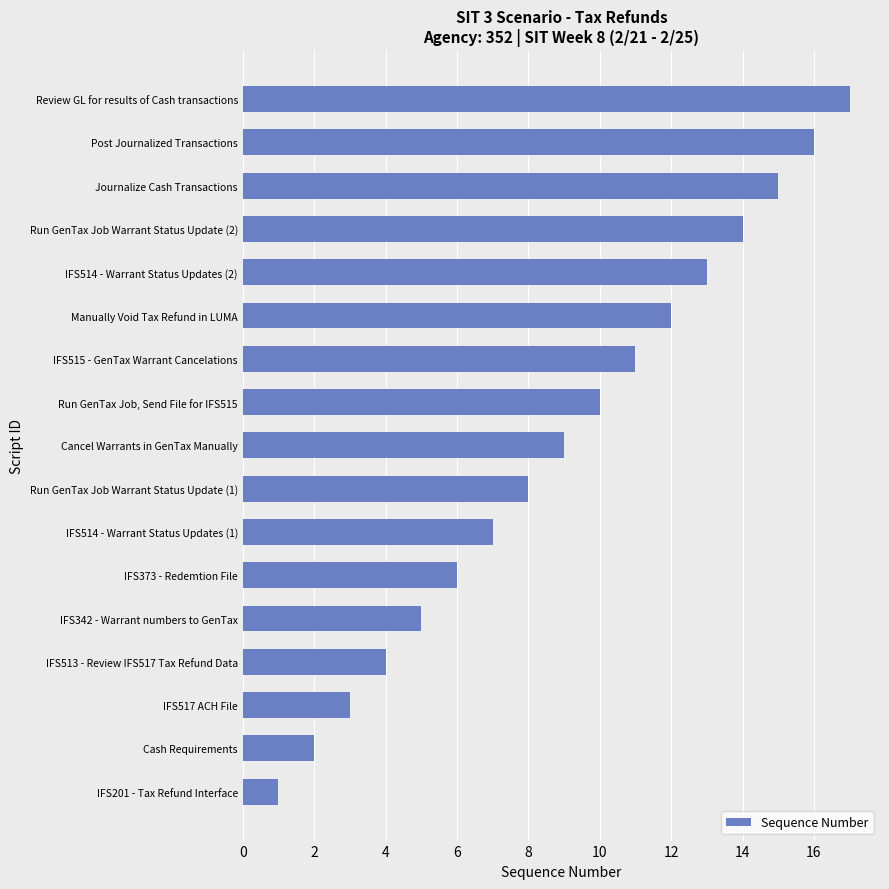

Where is the data nearest to the value 9?

Cancel Warrants in GenTax Manually